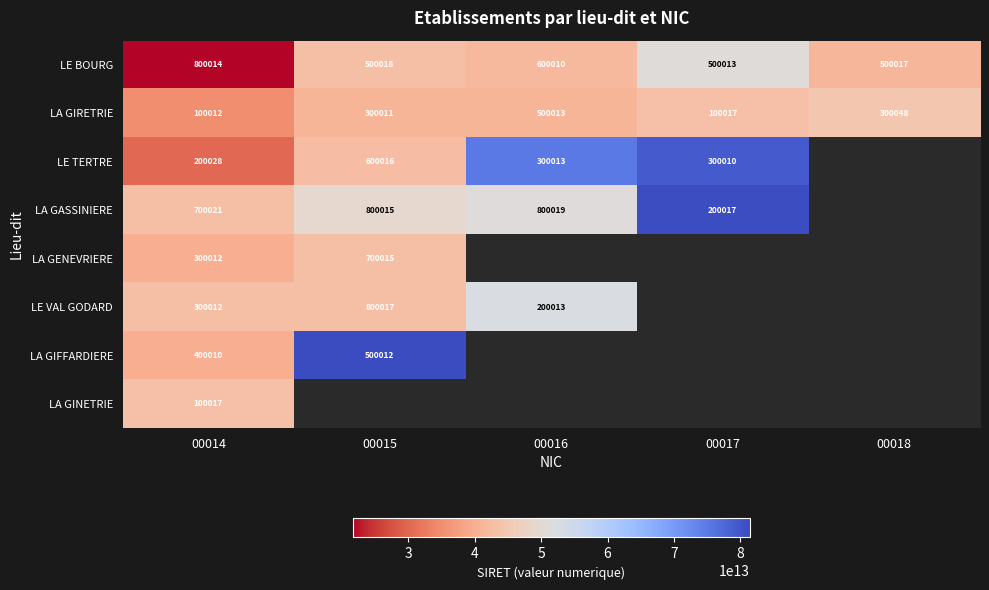

What is the difference between the highest and lowest values at 00014?

700002